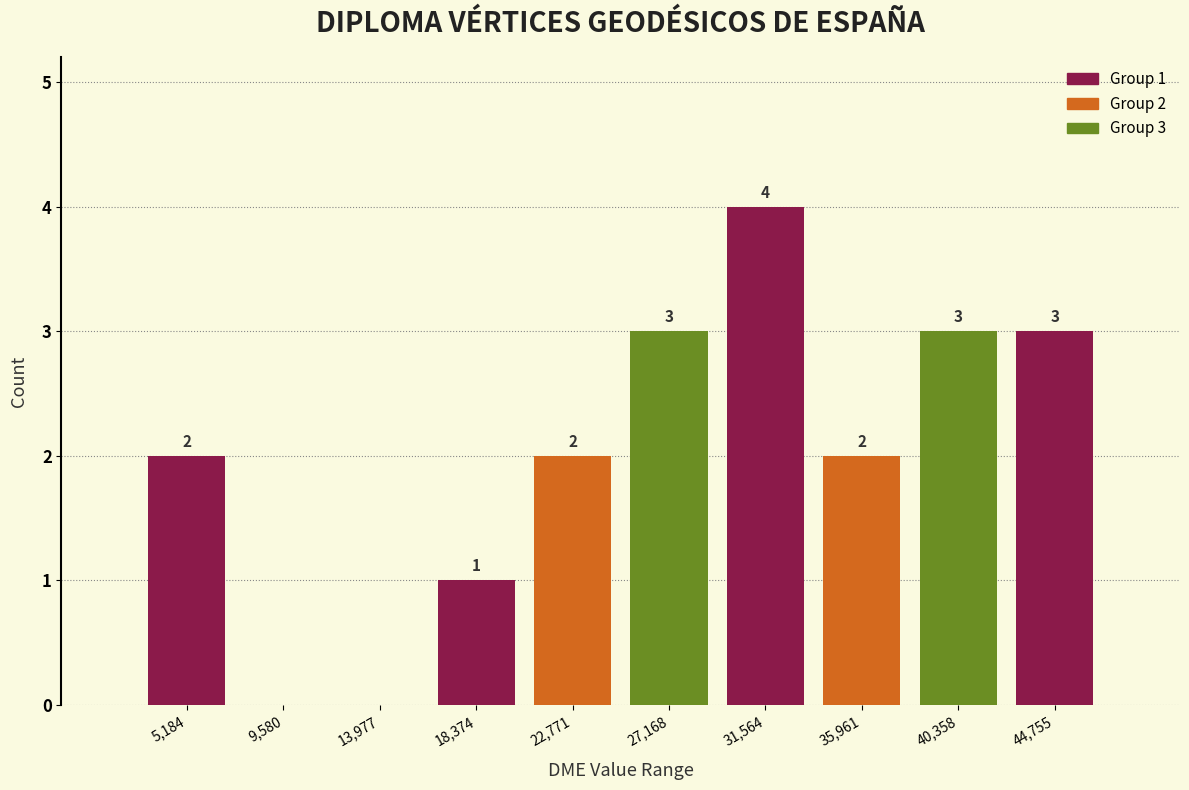

Reading left to right, extract all data points from this chart.

5,184=2	9,580=0	13,977=0	18,374=1	22,771=2	27,168=3	31,564=4	35,961=2	40,358=3	44,755=3